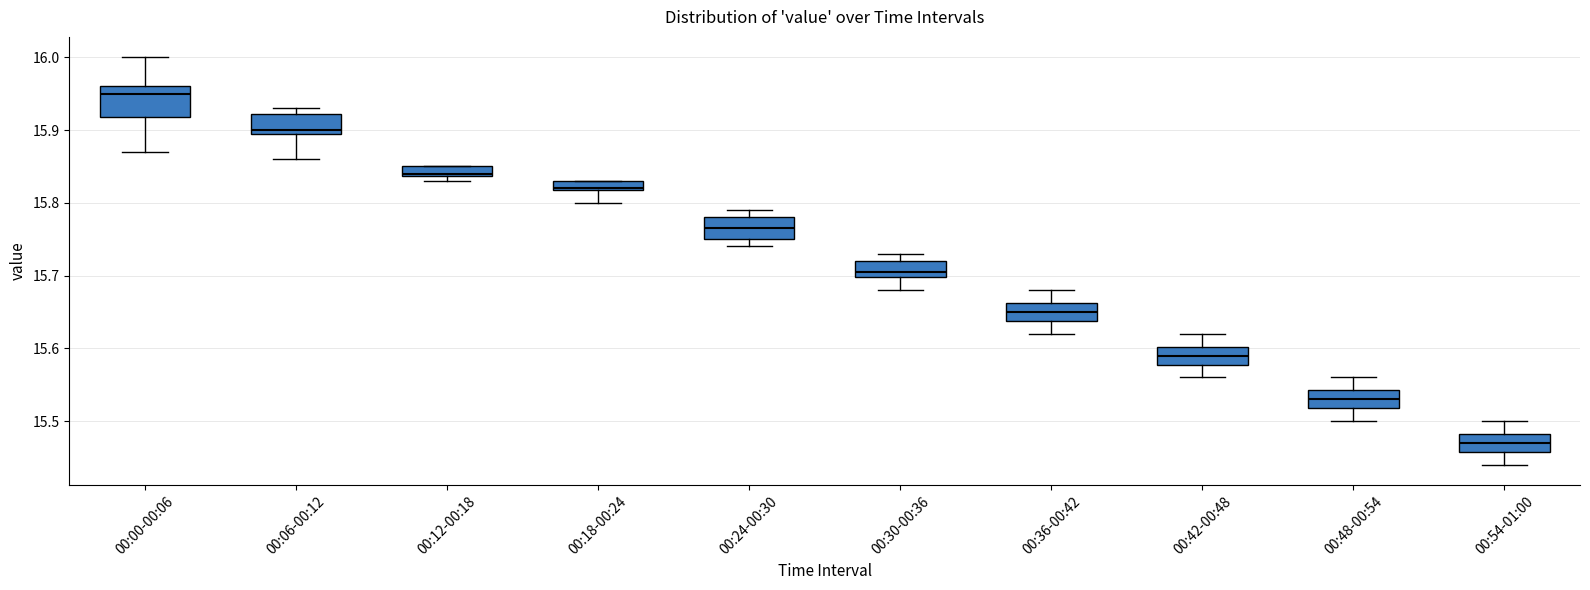

Where does the lower whisker of the box for 00:00-00:06 end on the y-axis? The values are not printed on the chart, so give them approximately, as read against the axis.

15.87